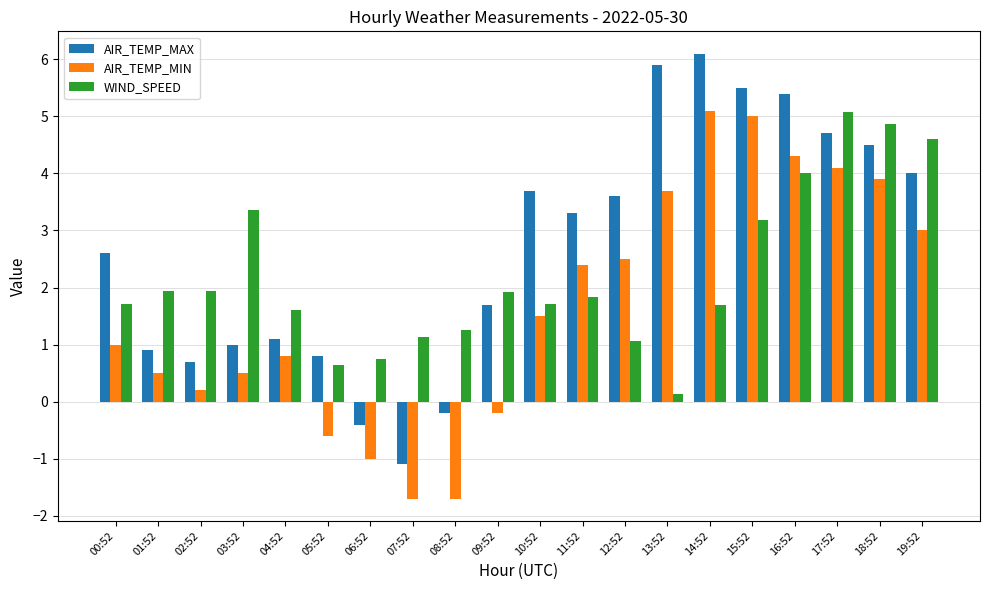

What is the value of the WIND_SPEED bar at the 11th from the left?

1.7